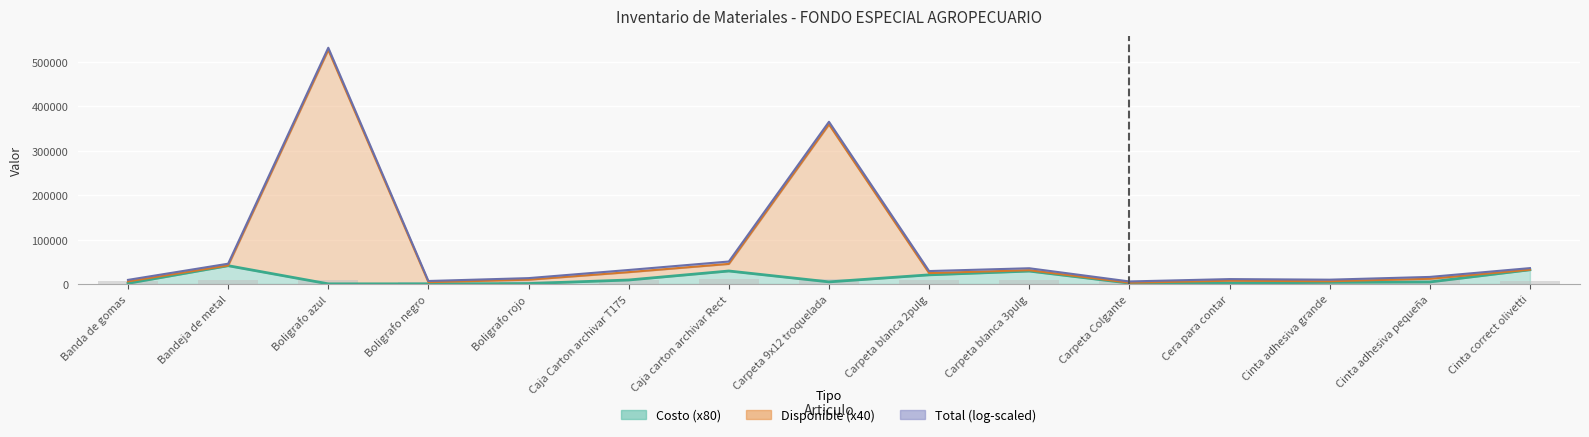

What is the smallest value displayed?

308.0